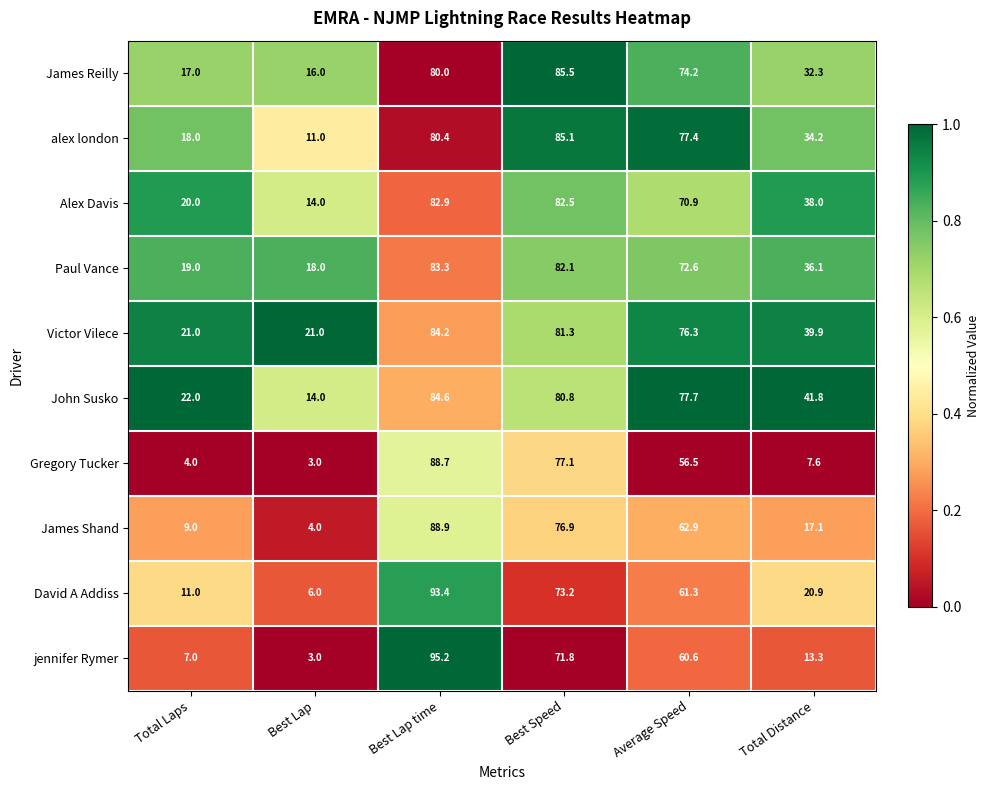

True or false: James Shand has a value of 62.9 at Average Speed.

True